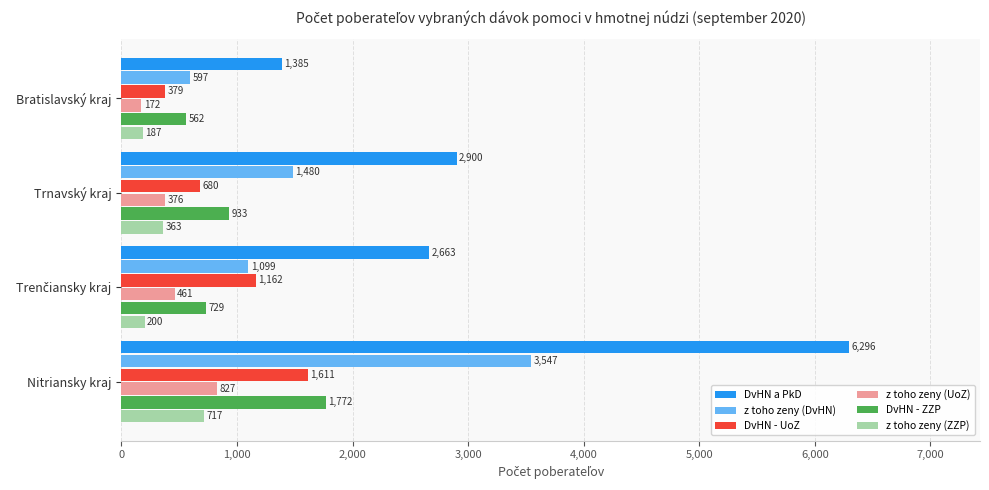

The DvHN - ZZP series shows 1415 at Trnavský kraj. True or false?

False